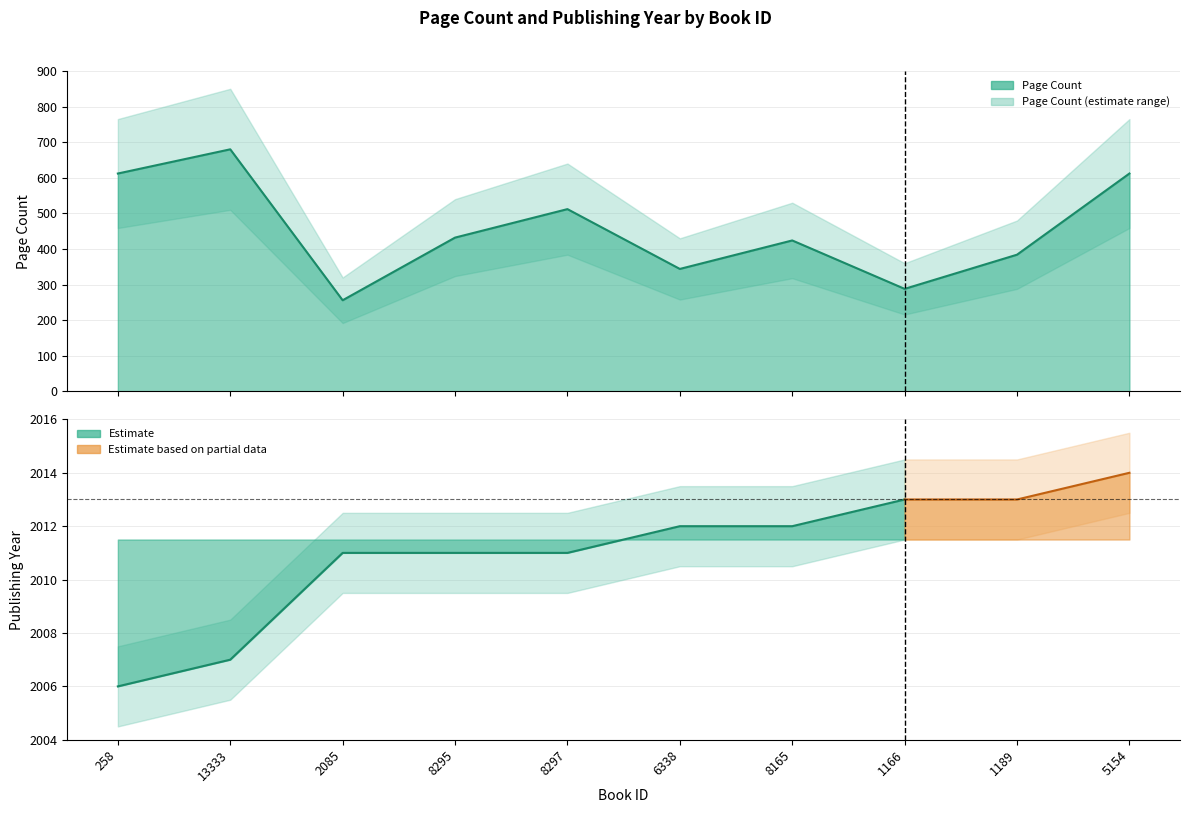

What is the sum of the values at 1166 and 8165?

712